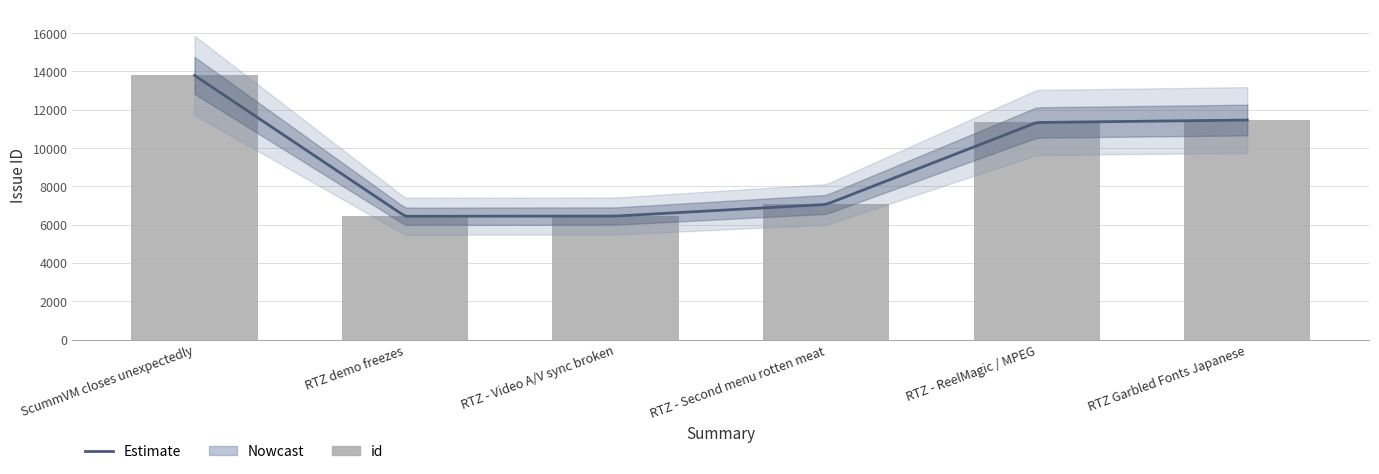

The chart shows a value of 11141 at RTZ - Second menu rotten meat. True or false?

False